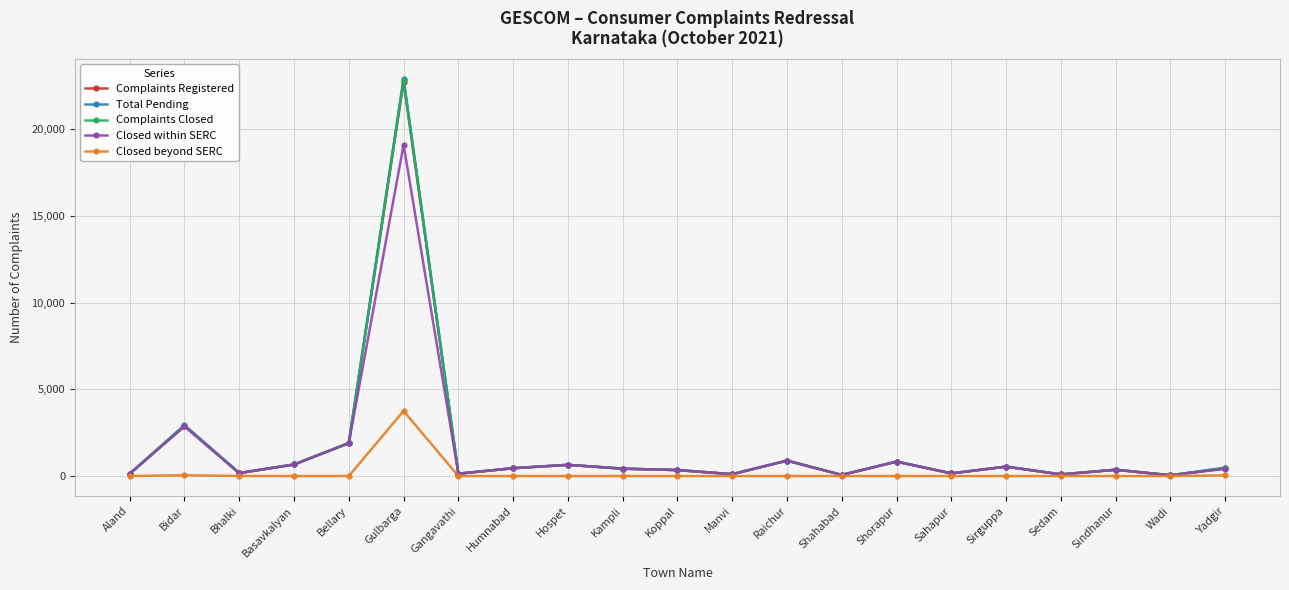

At which label does Complaints Registered reach its peak?

Gulbarga